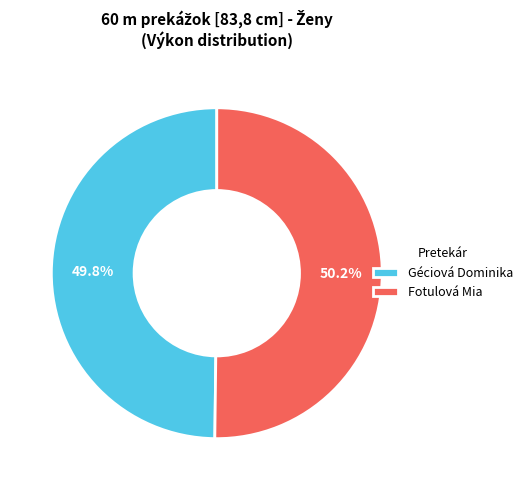

What is the ratio of the value at Géciová Dominika to the value at Fotulová Mia?

1.0